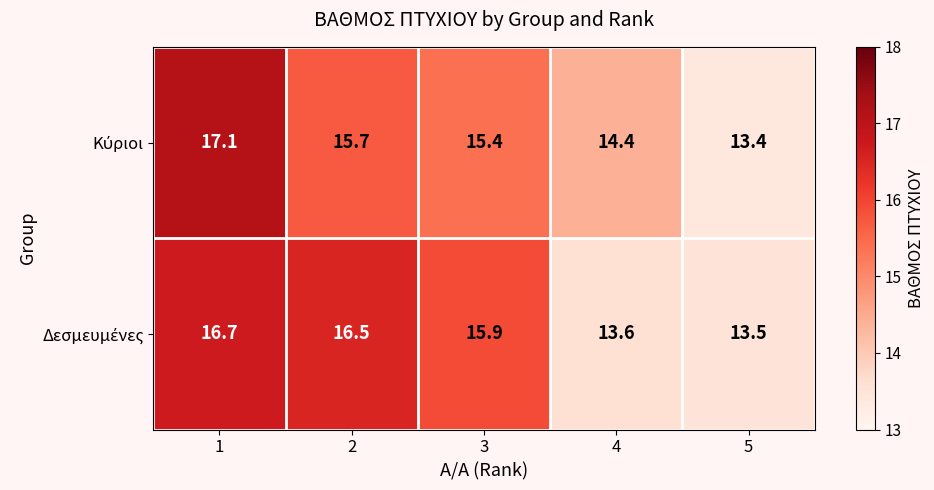

At how many categories does at least one series exceed 15?

3